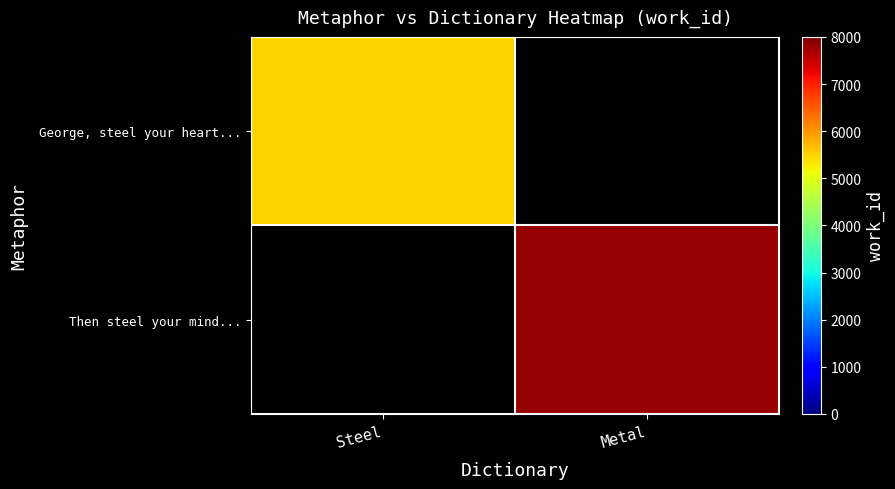

At how many categories does at least one series exceed 7835?

1